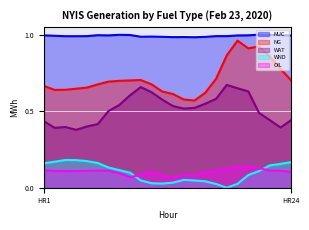

Where is the first local minimum for NG?

HR2